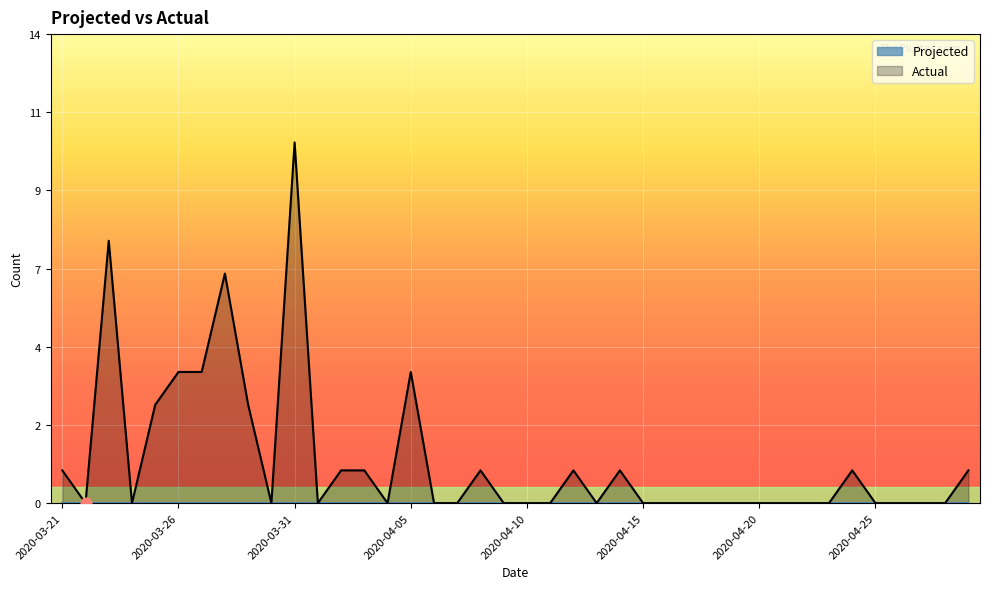

Between 2020-03-21 and 2020-04-14, which is larger?

2020-03-21